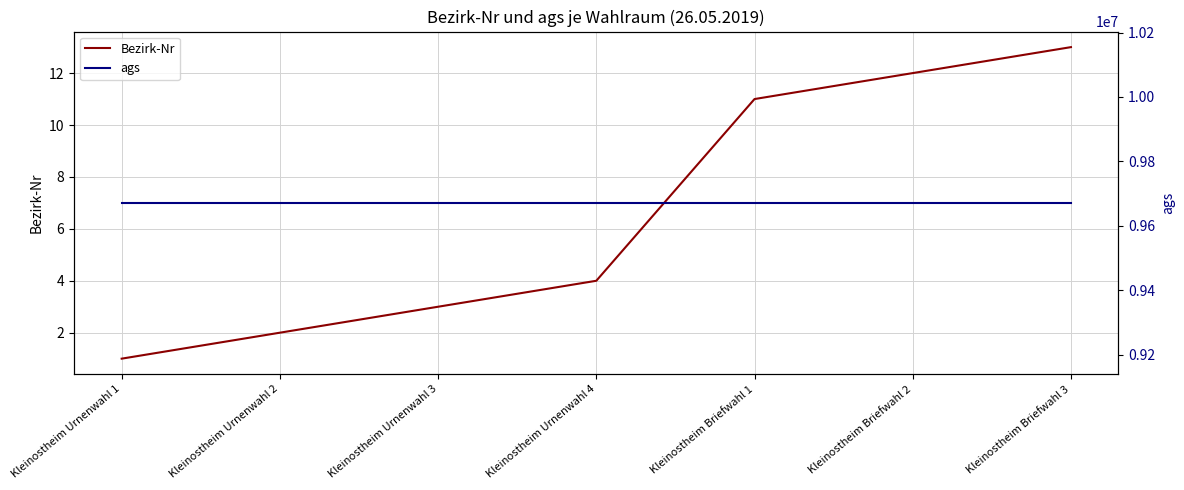

True or false: Bezirk-Nr and ags intersect in this chart.

False